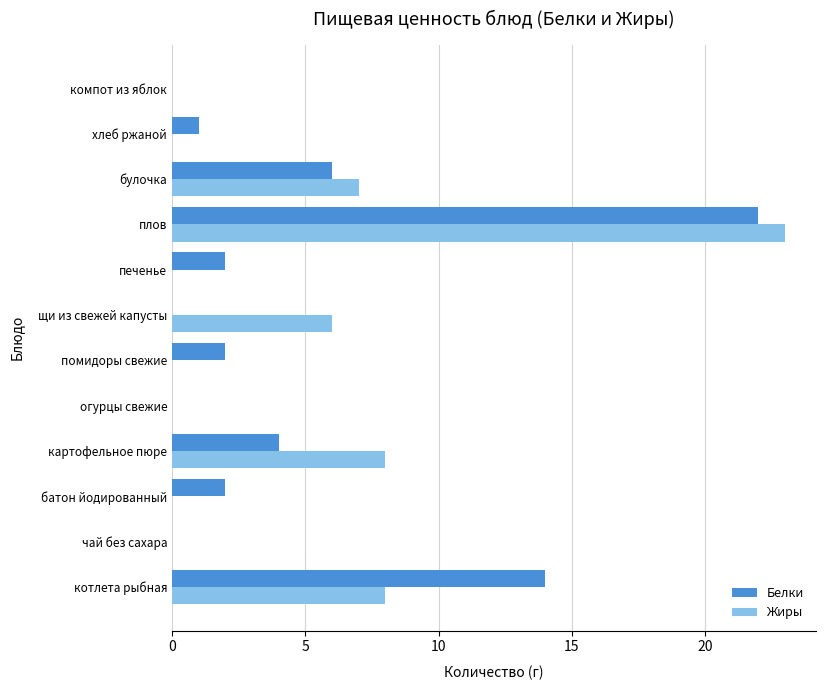

Count the number of data series in this chart.

2